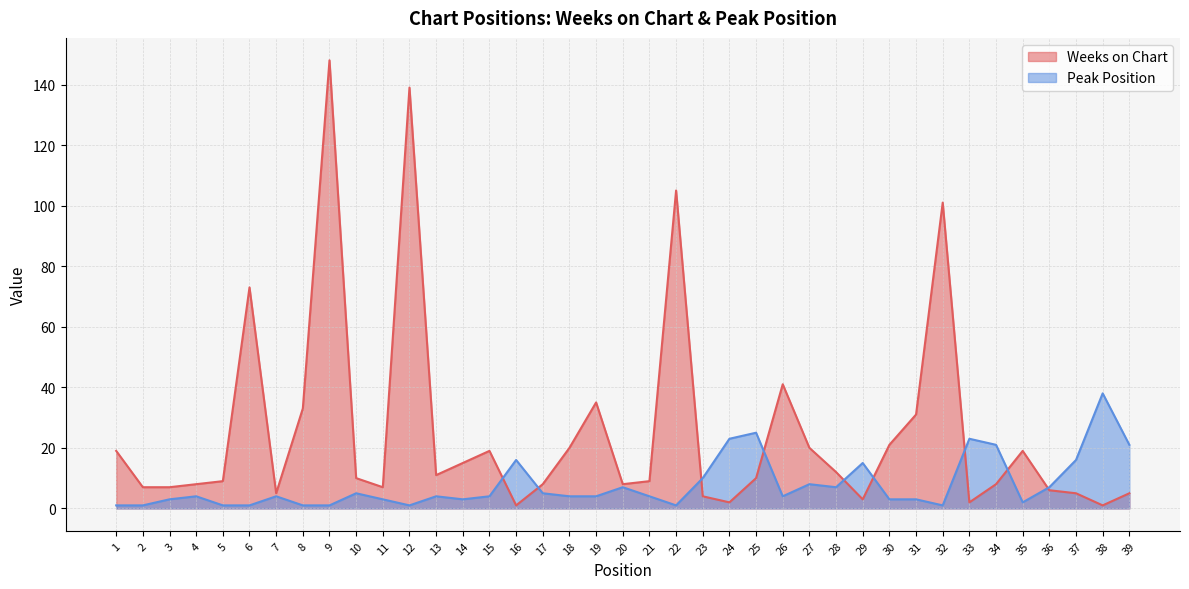

What is the value of the Weeks on Chart point at the 29th from the left?

3